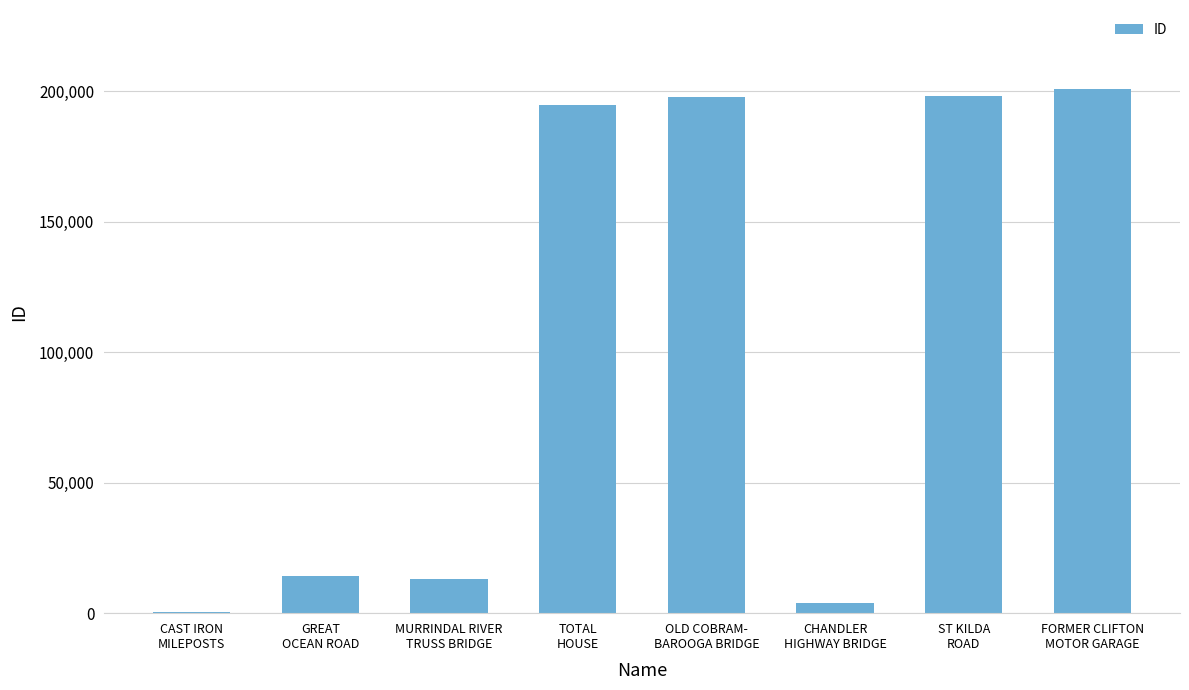

Does the chart contain stacked bars?

No